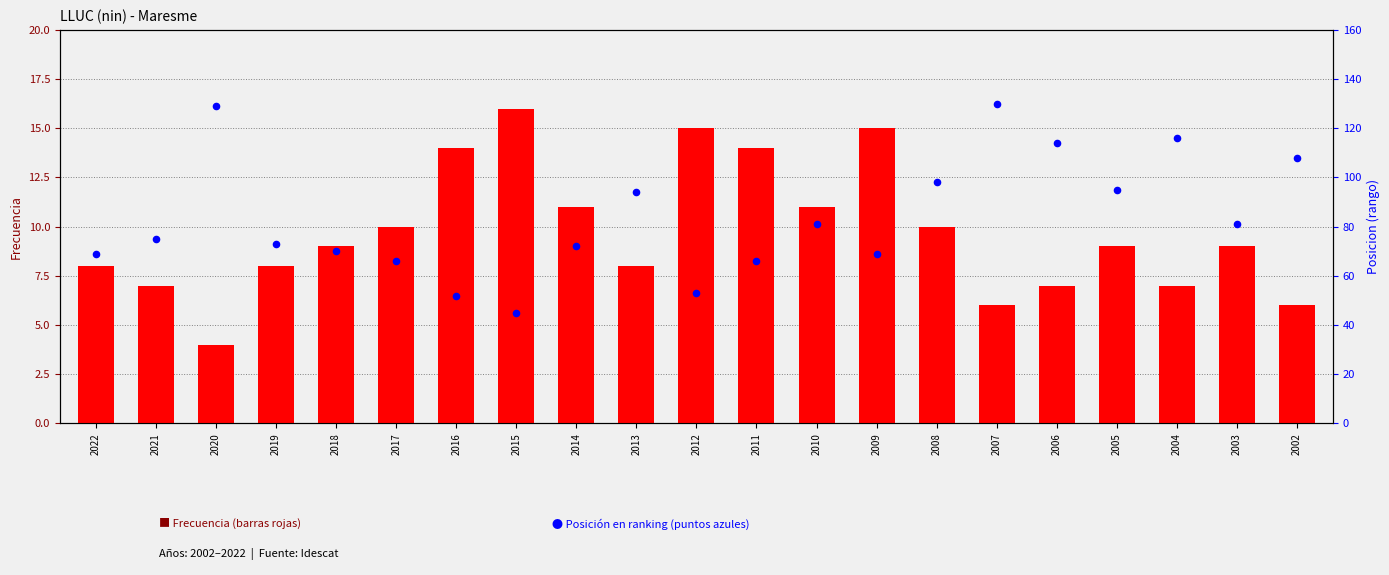

Which series has the largest Y range (max minus min)?

Posicion